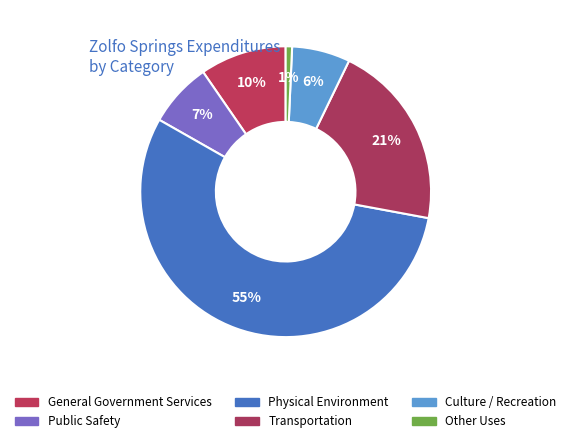

Rank the categories by value from highest to lowest.

Physical Environment, Transportation, General Government Services, Public Safety, Culture / Recreation, Other Uses